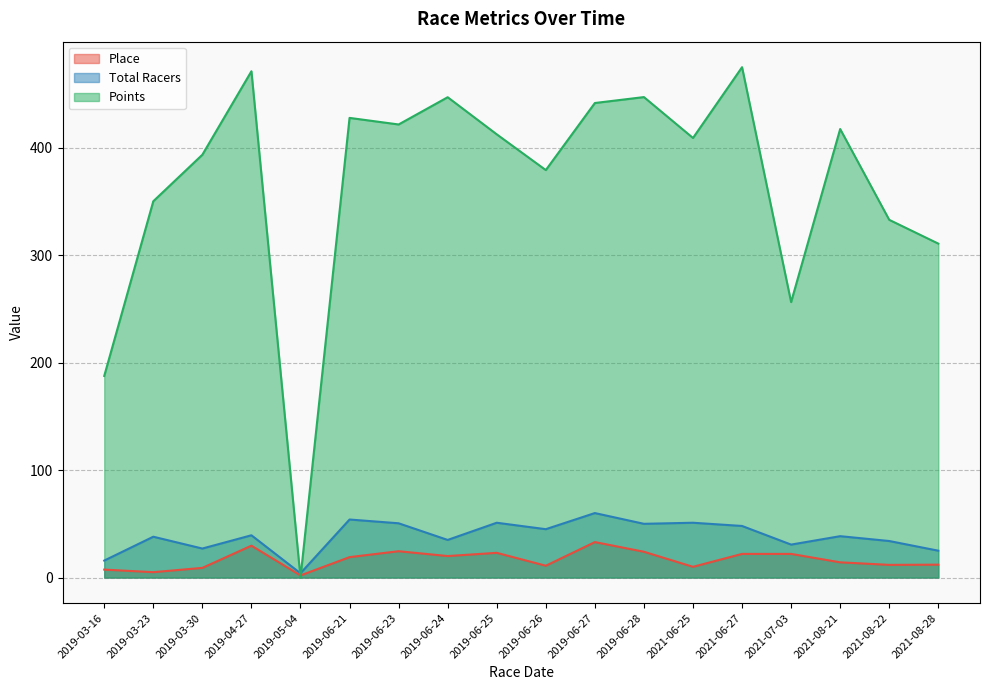

What is the highest value of the Place series?

33.0